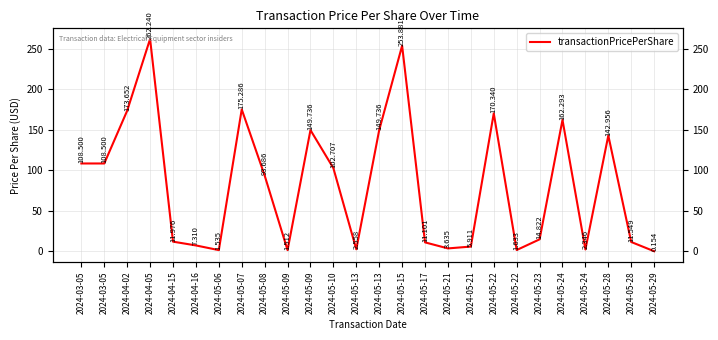

What is the change in value from 2024-04-02 to 2024-05-21?

-170.0